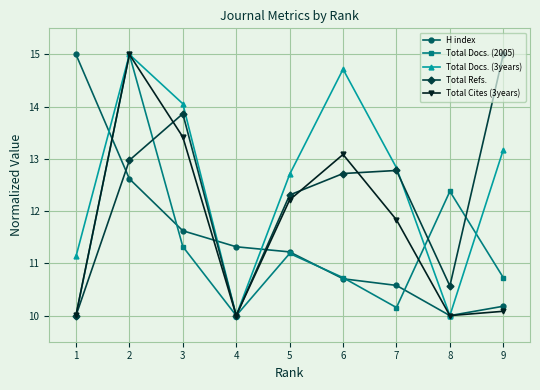

What is the highest value of the Total Docs. (3years) series?

15.0